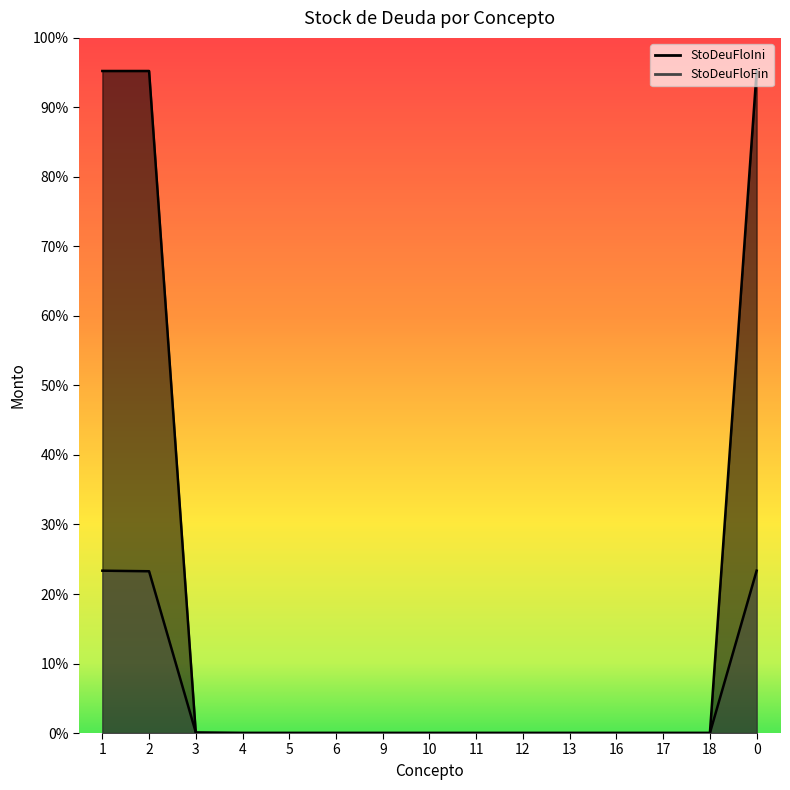

List the series in order of their peak value, lowest first.

StoDeuFloFin, StoDeuFloIni